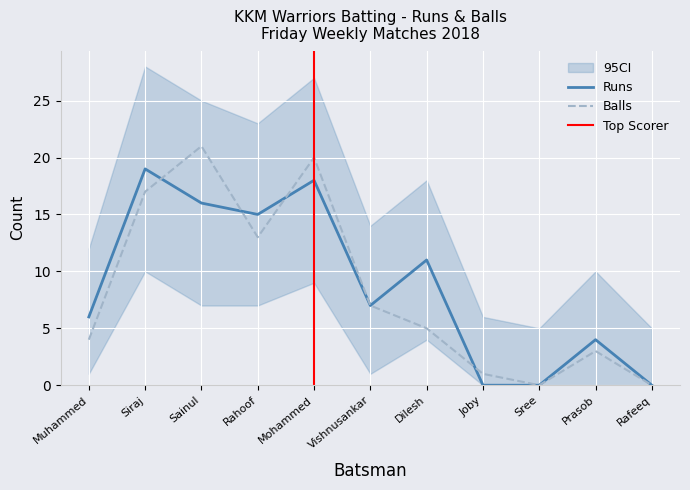

What is the difference between the Balls values at Joby and Rafeeq?

1